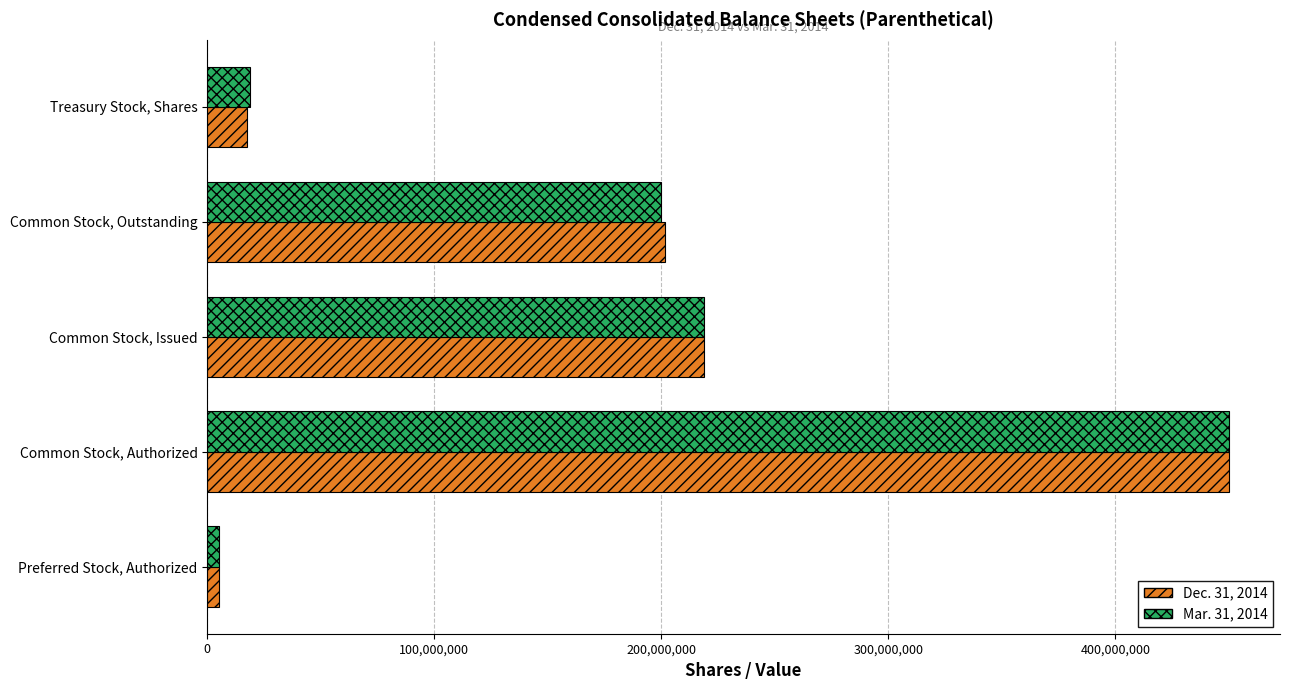

How many distinct data groups are displayed?

2